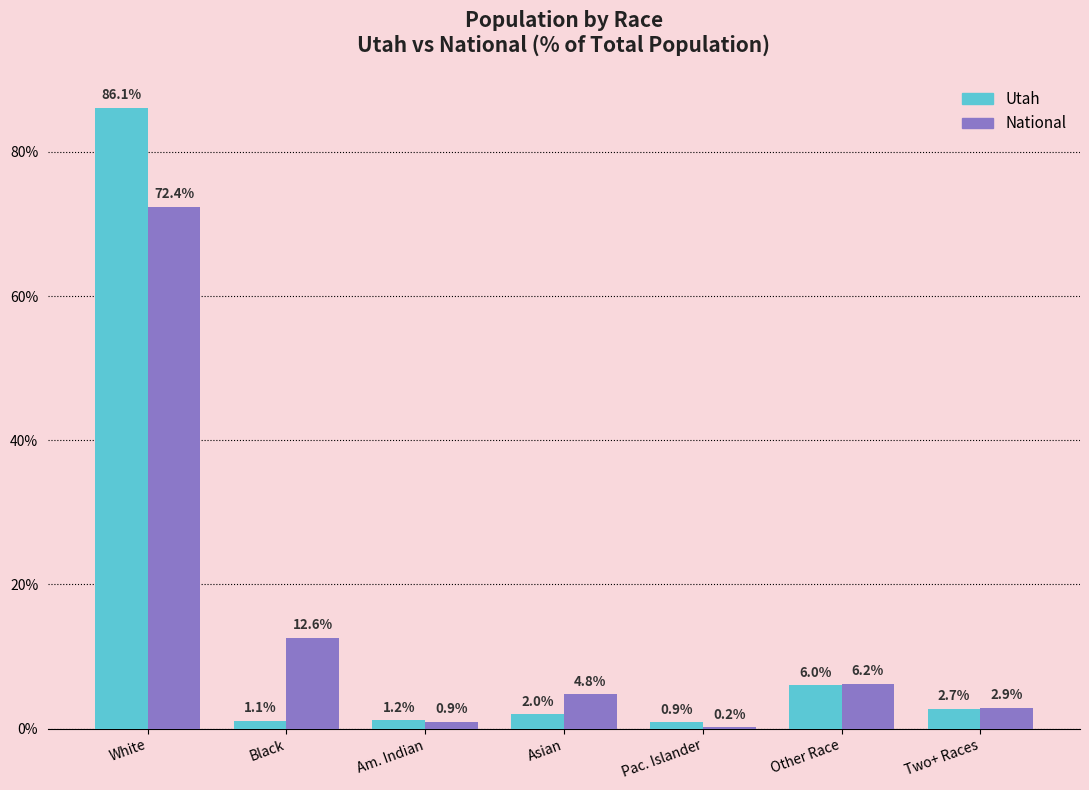

Does the chart contain stacked bars?

No